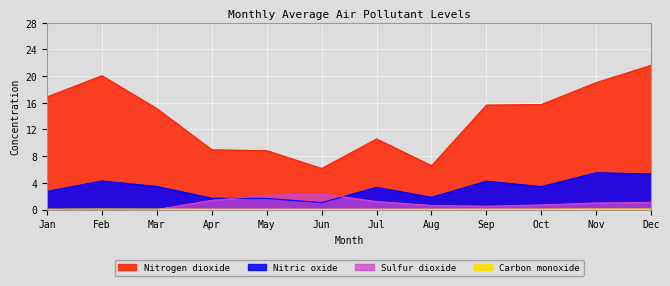

True or false: Sulfur dioxide and Nitrogen dioxide intersect in this chart.

False